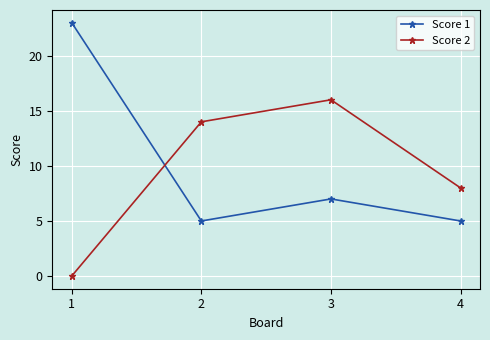

Does the chart display data point markers on the line(s)?

Yes